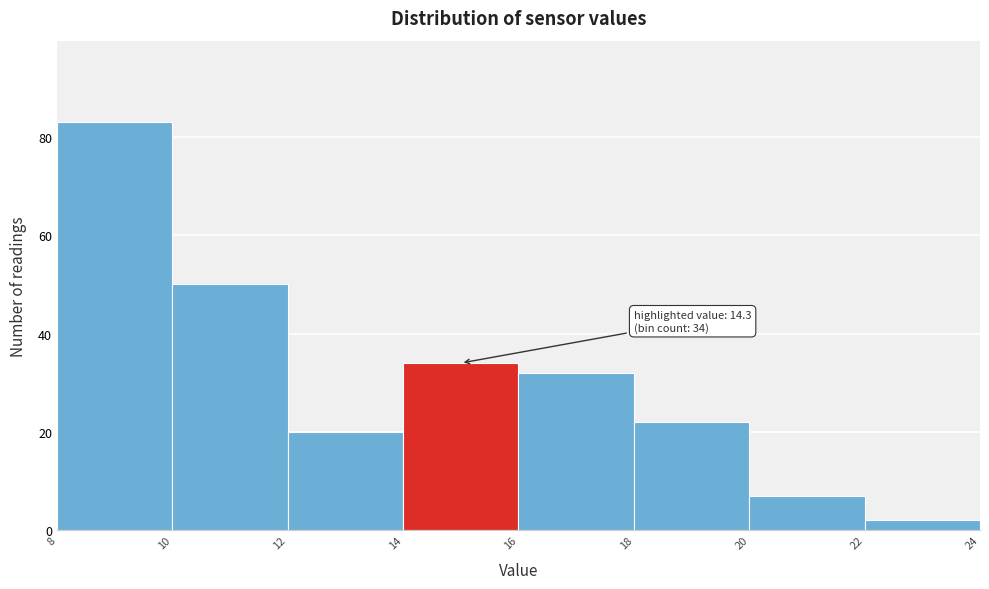

Which range on the x-axis has the tallest bar?

8 to 10